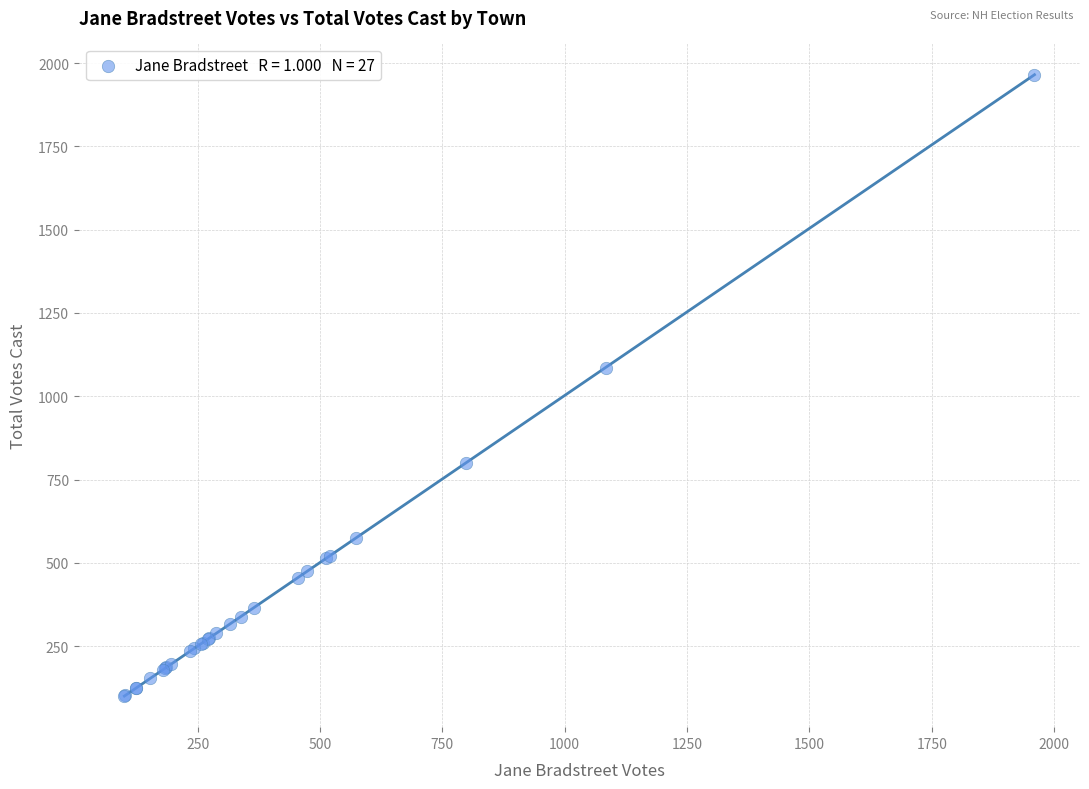

What Y value in the scatter plot is closest to 1033?

1086